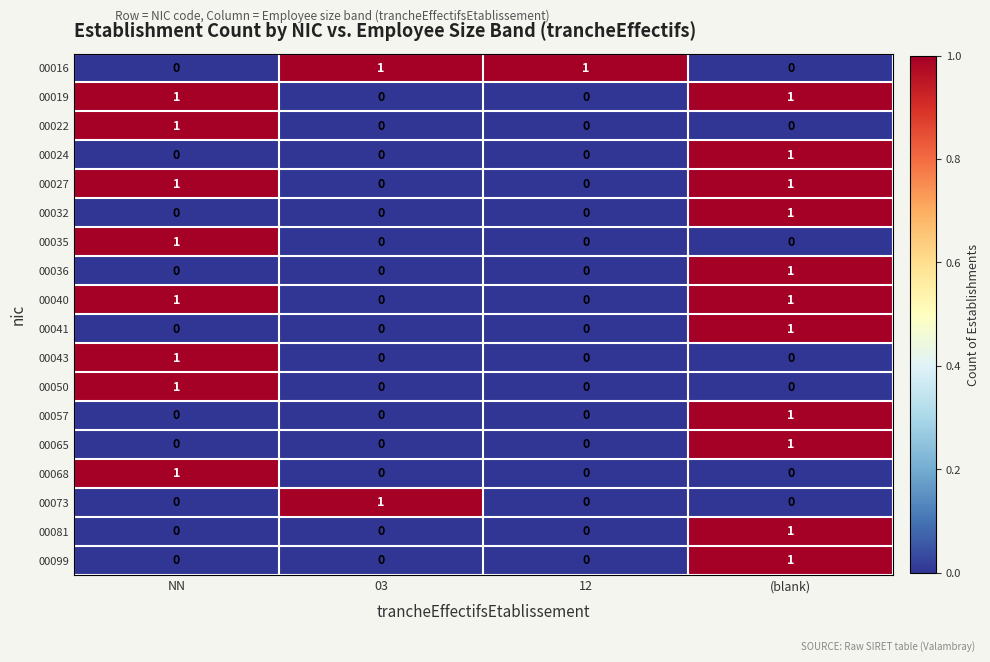

How many series are shown in this chart?

18